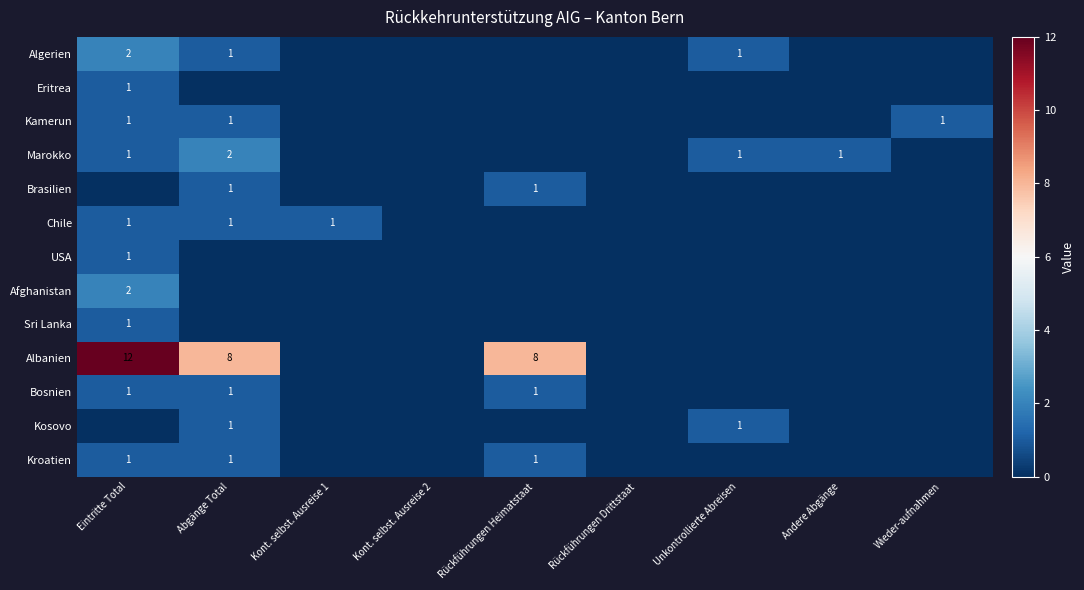

At how many categories does at least one series exceed 6?

3